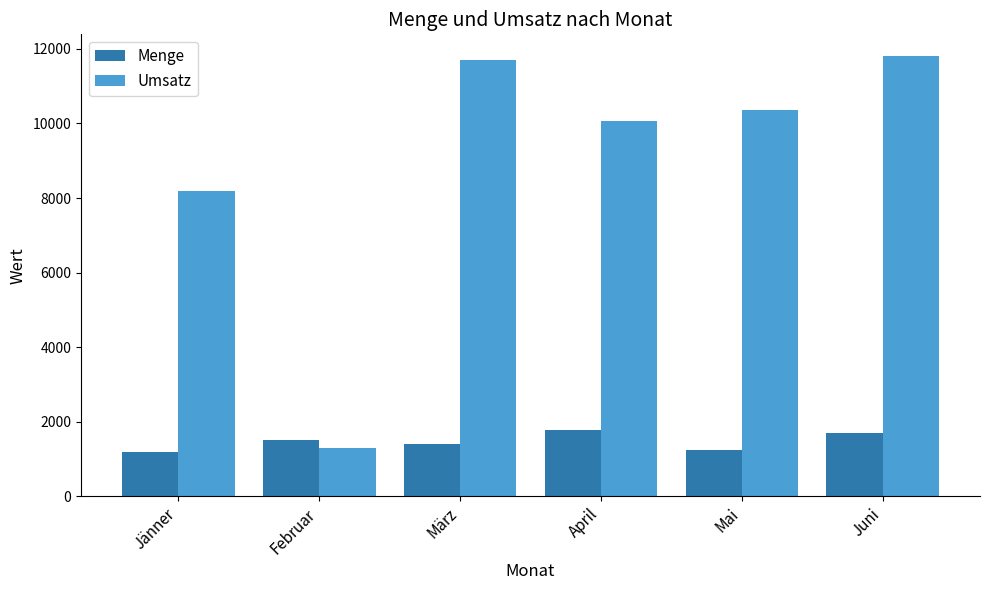

How many values in the Umsatz series are below 10360?

3